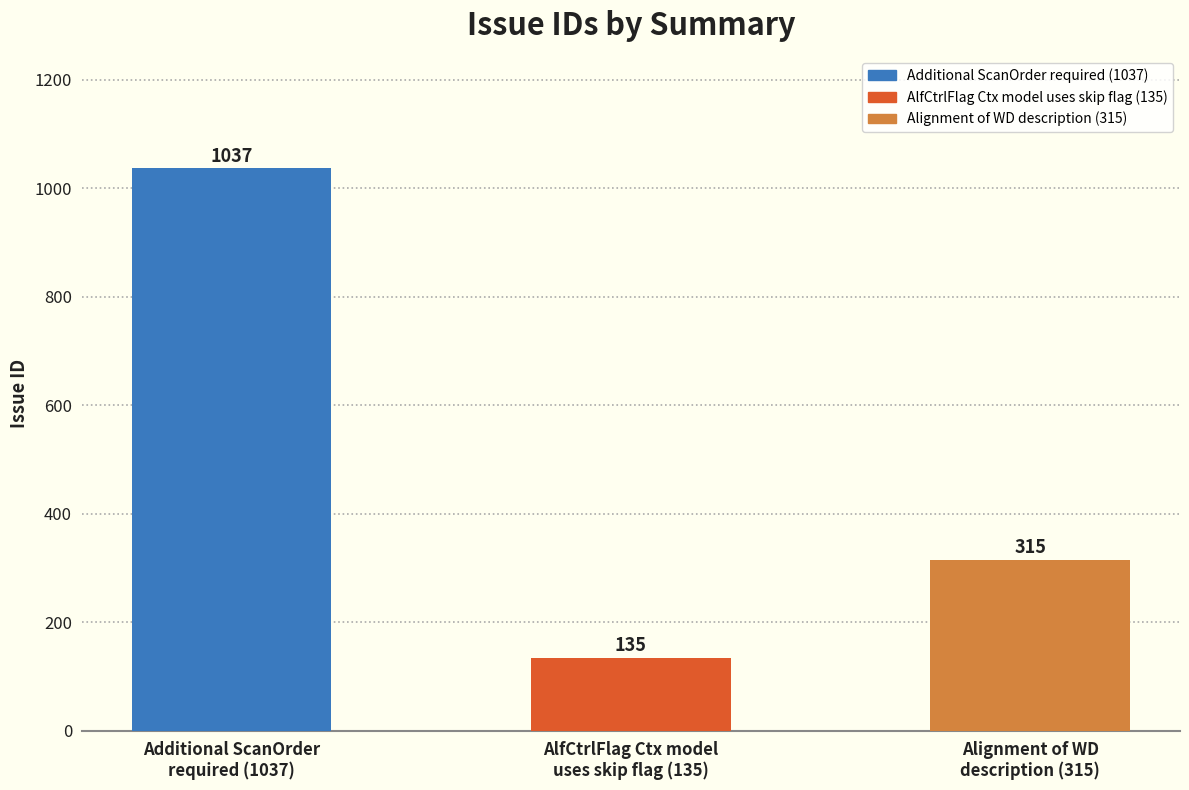

What is the average value?

496